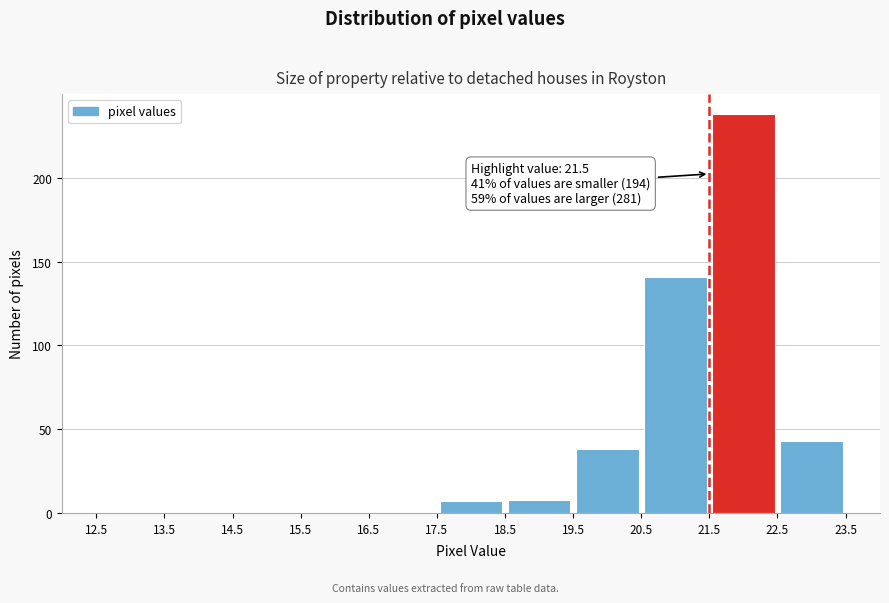

Which range on the x-axis has the tallest bar?

21.5 to 22.5